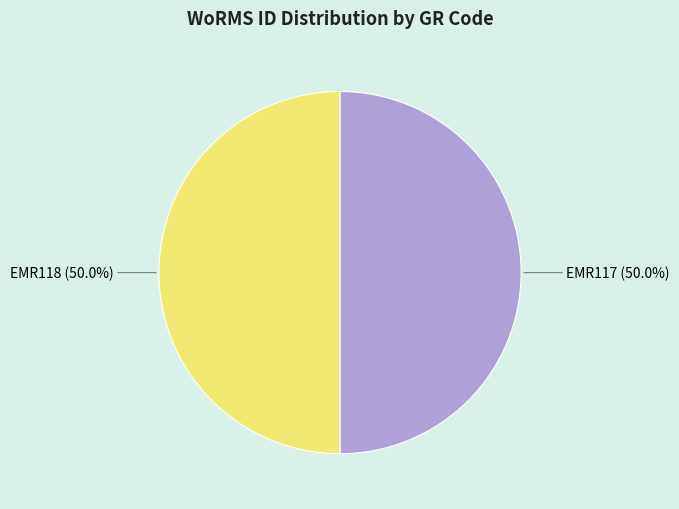

How many slices are in this pie chart?

2